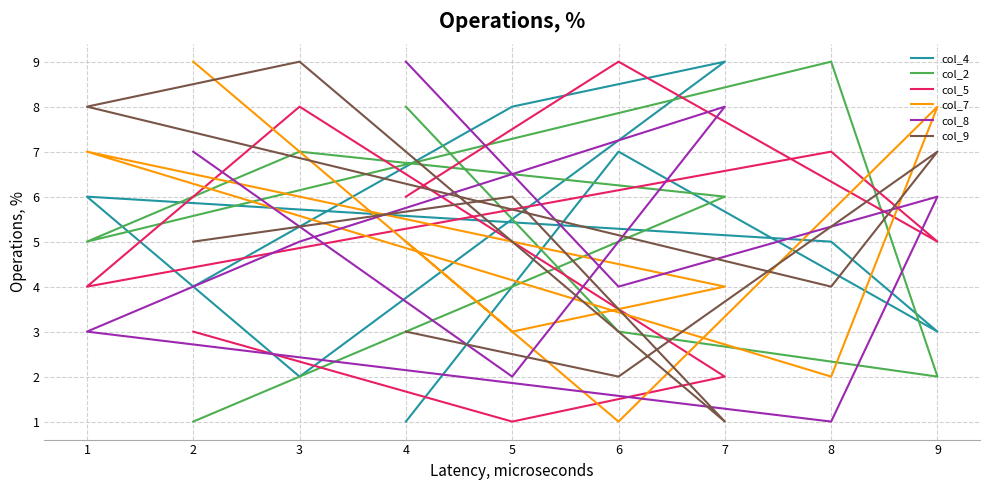

Is this an area chart (filled region under the line)?

No